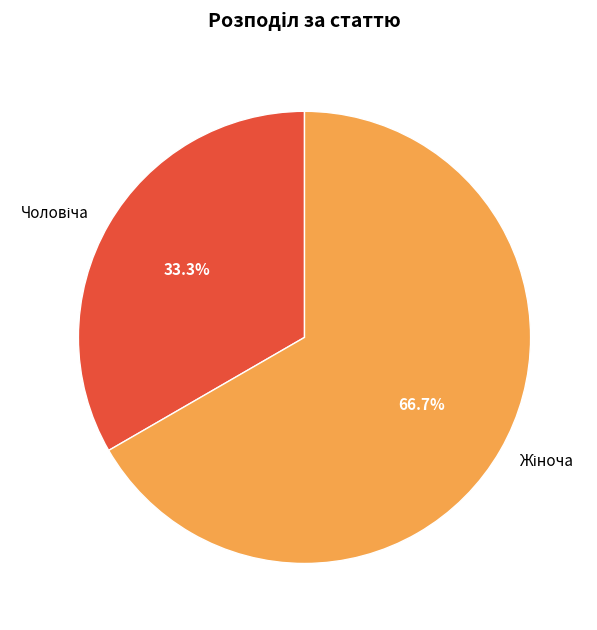

Is there any slice that represents more than half of the pie?

Yes